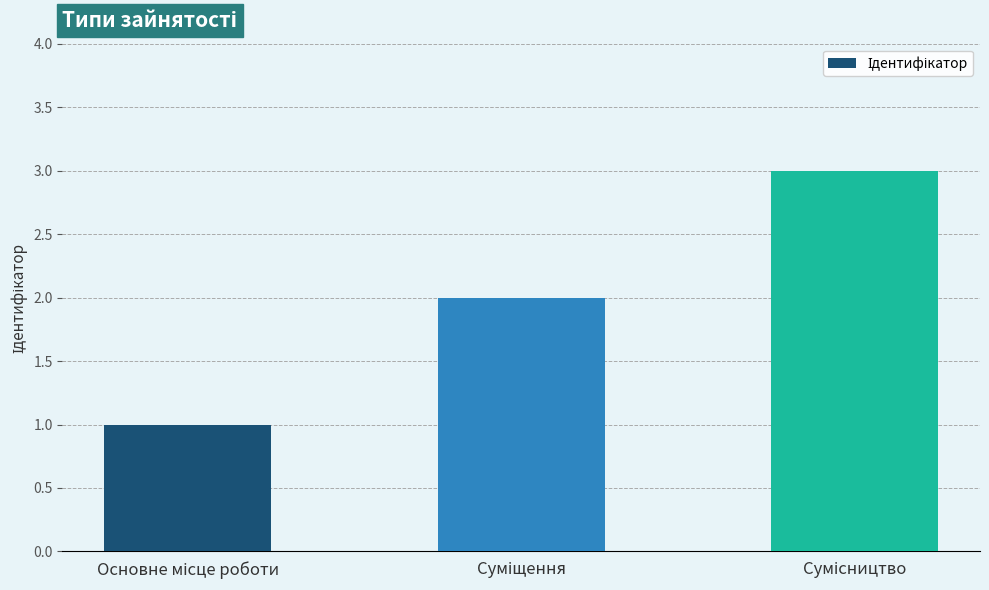

What is the greatest value displayed?

3